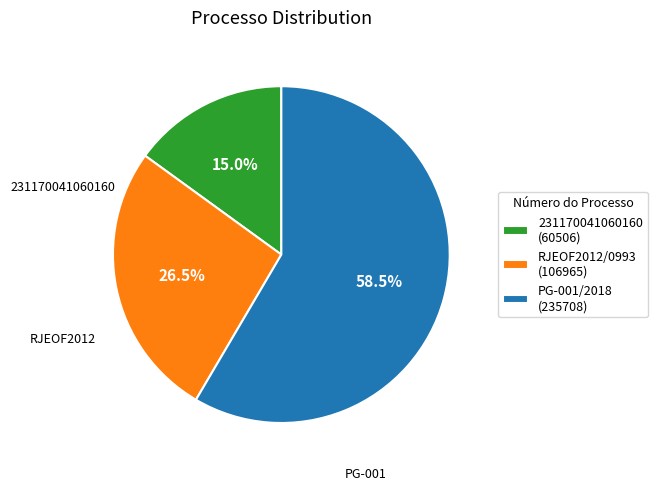

How many segments does this pie chart have?

3